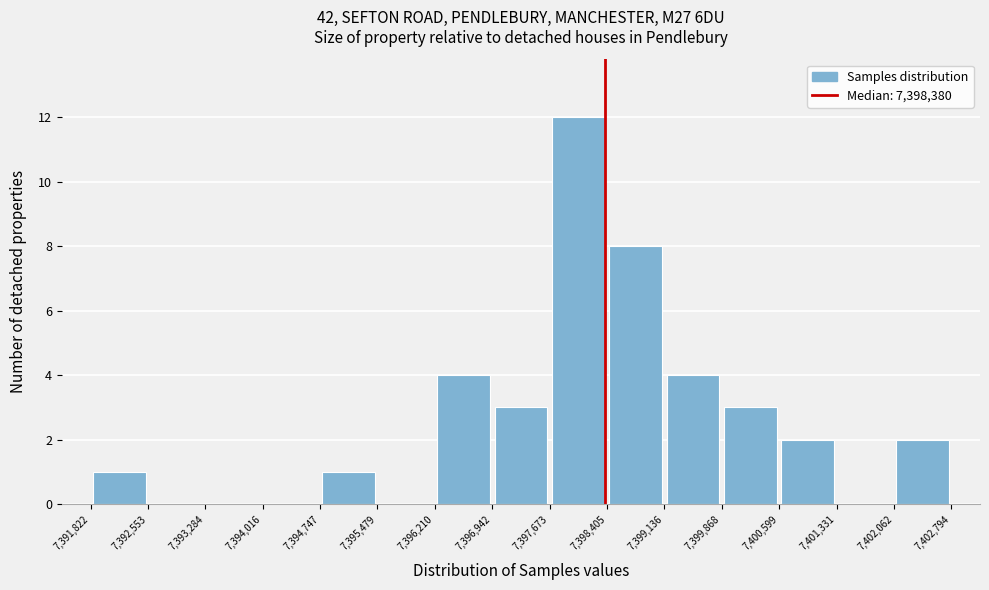

Reading left to right, list every bar in this chart as the range it spans on the x-axis followed by its height. The values are not printed on the chart, so give them approximately, as read against the axis.

7,391,822 to 7,392,553: 1
7,392,553 to 7,393,284: 0
7,393,284 to 7,394,016: 0
7,394,016 to 7,394,747: 0
7,394,747 to 7,395,479: 1
7,395,479 to 7,396,210: 0
7,396,210 to 7,396,942: 4
7,396,942 to 7,397,673: 3
7,397,673 to 7,398,405: 12
7,398,405 to 7,399,136: 8
7,399,136 to 7,399,868: 4
7,399,868 to 7,400,599: 3
7,400,599 to 7,401,331: 2
7,401,331 to 7,402,062: 0
7,402,062 to 7,402,794: 2